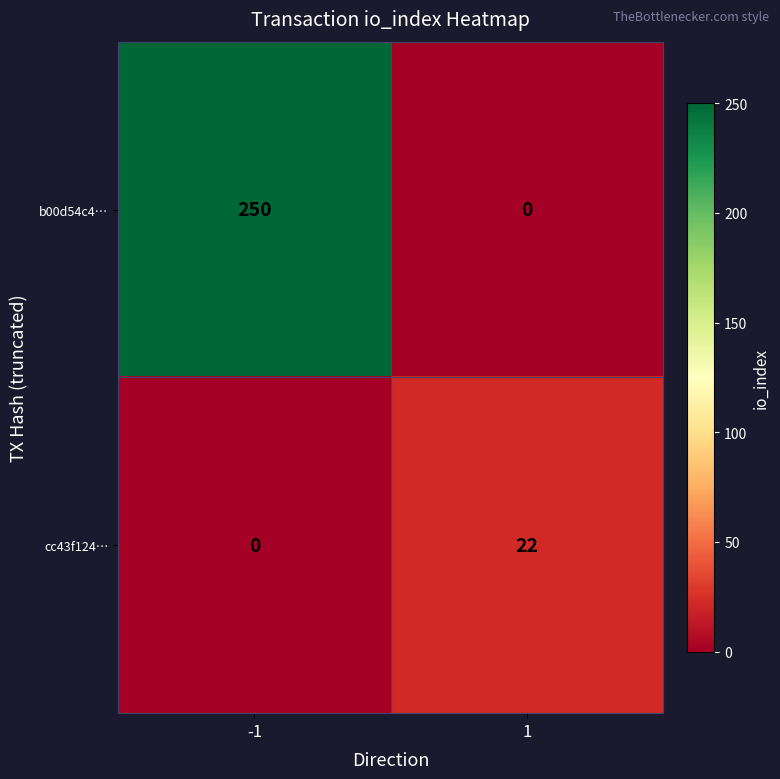

How many series are shown in this chart?

2